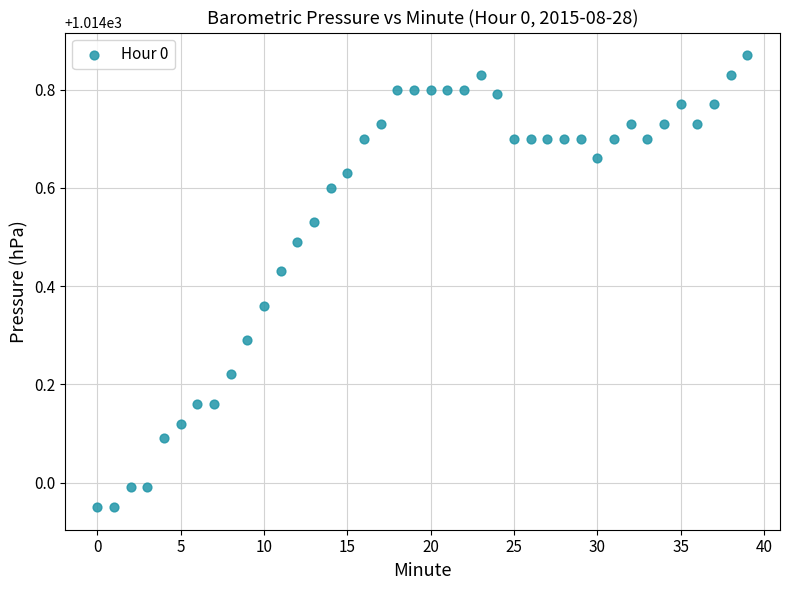

What is the range of Y values (max minus min)?

0.9